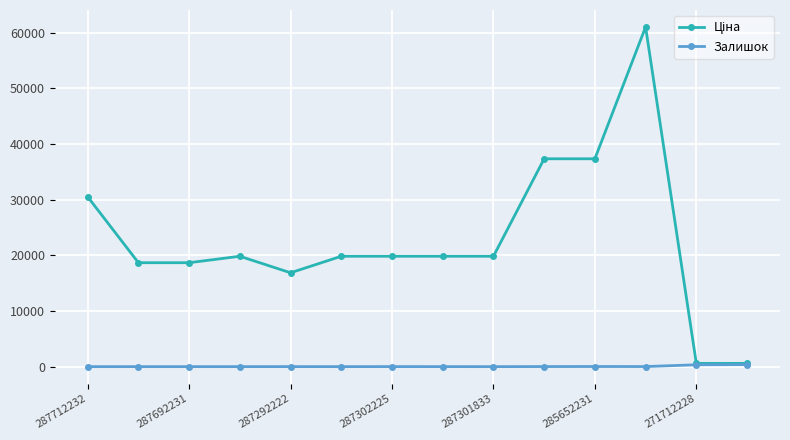

What is the maximum value shown in the chart?

61024.7